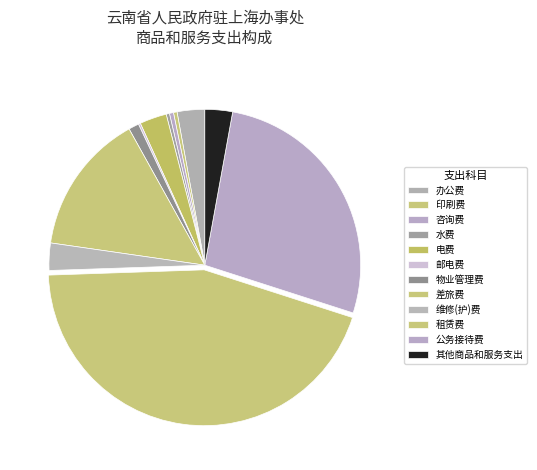

To the nearest percent, what portion does 办公费 represent?

3%